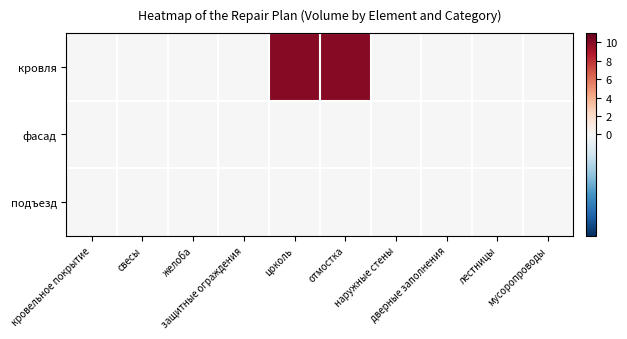

Which series has the largest total across all categories?

кровля